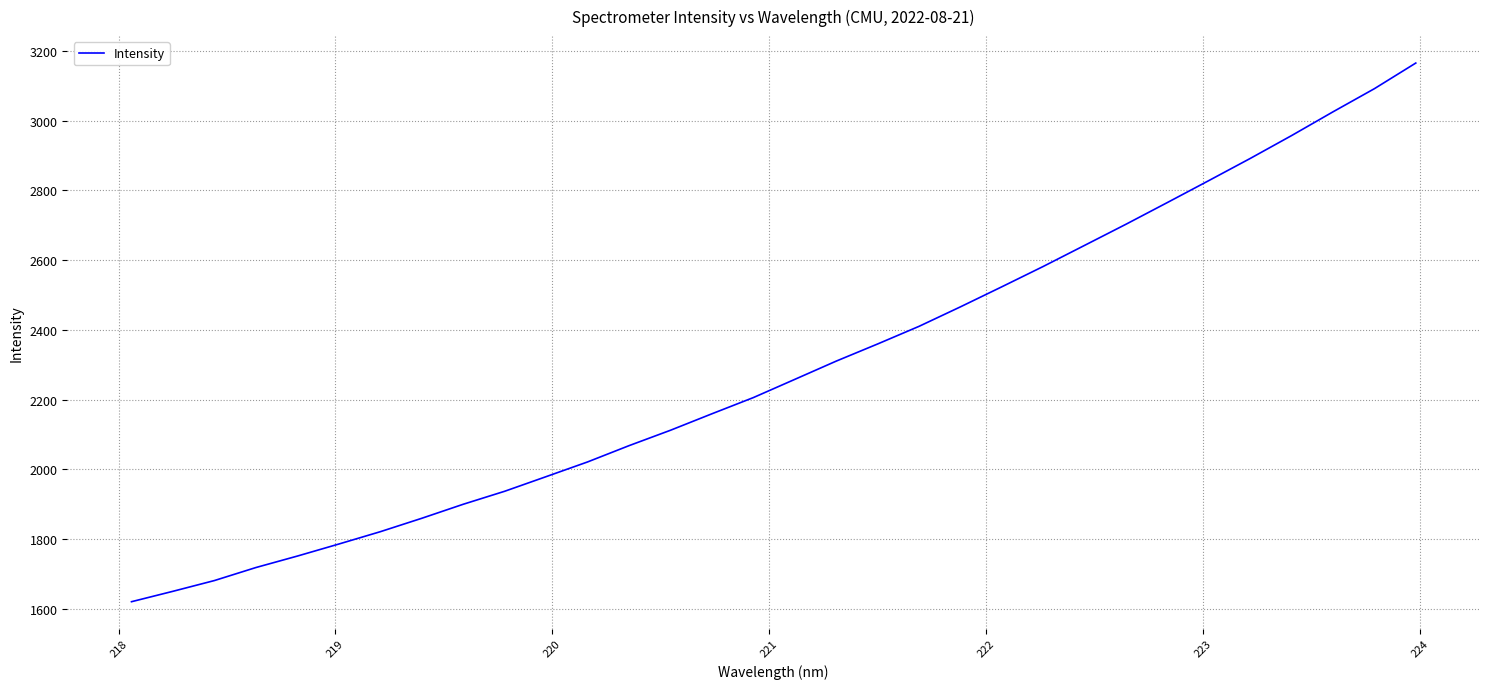

What is the greatest value displayed?

3165.2